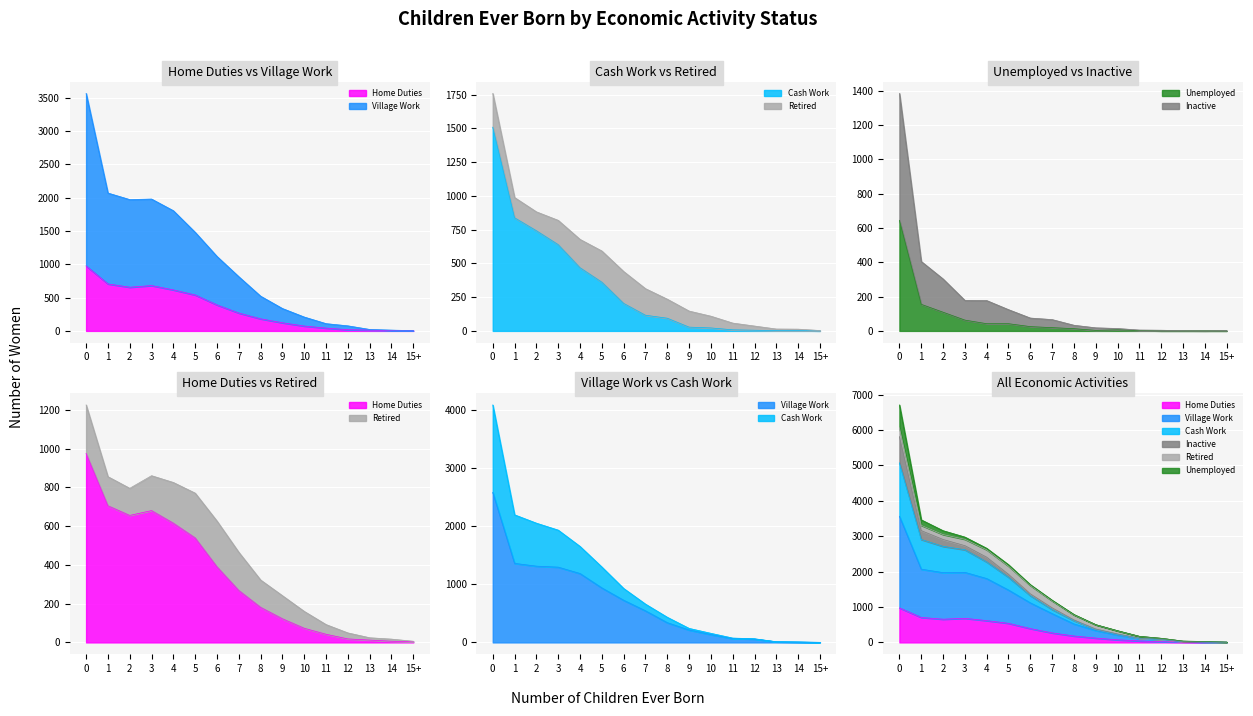

What is the difference between the maximum and minimum values in the Unemployed series?

645